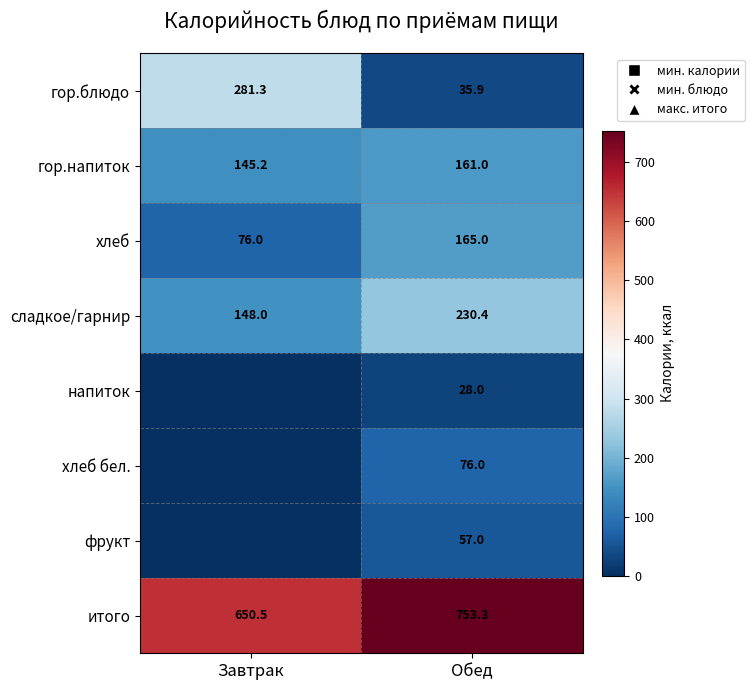

List the labels in order of сладкое/гарнир value, largest first.

Обед, Завтрак